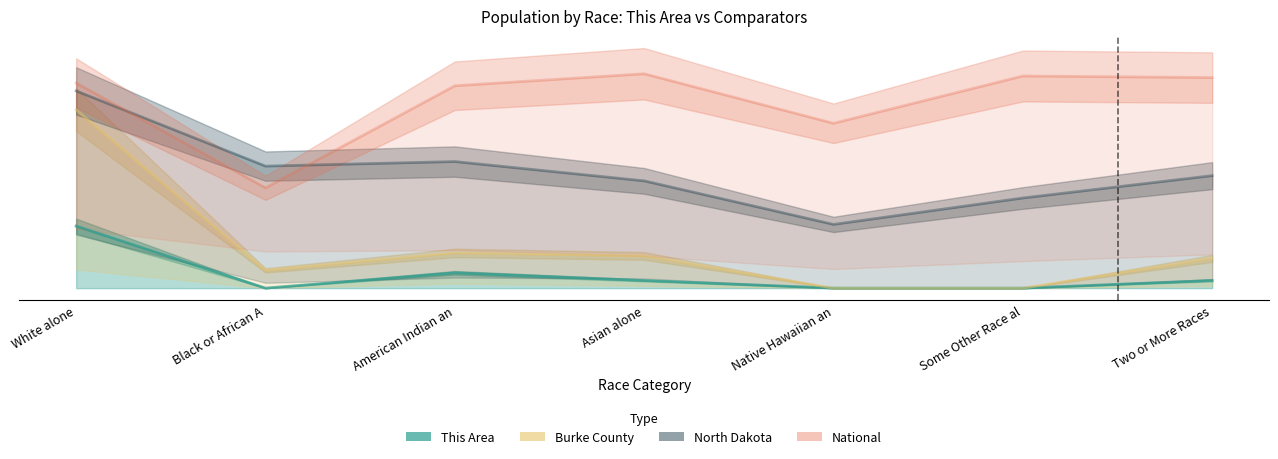

At which category is the sum across all series the highest?

White alone